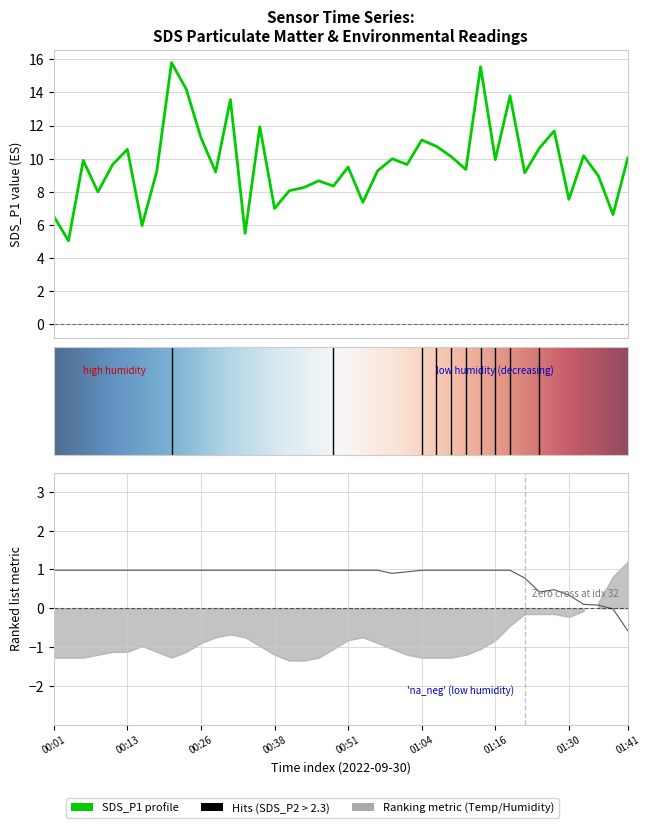

How many lines are shown in the chart?

2